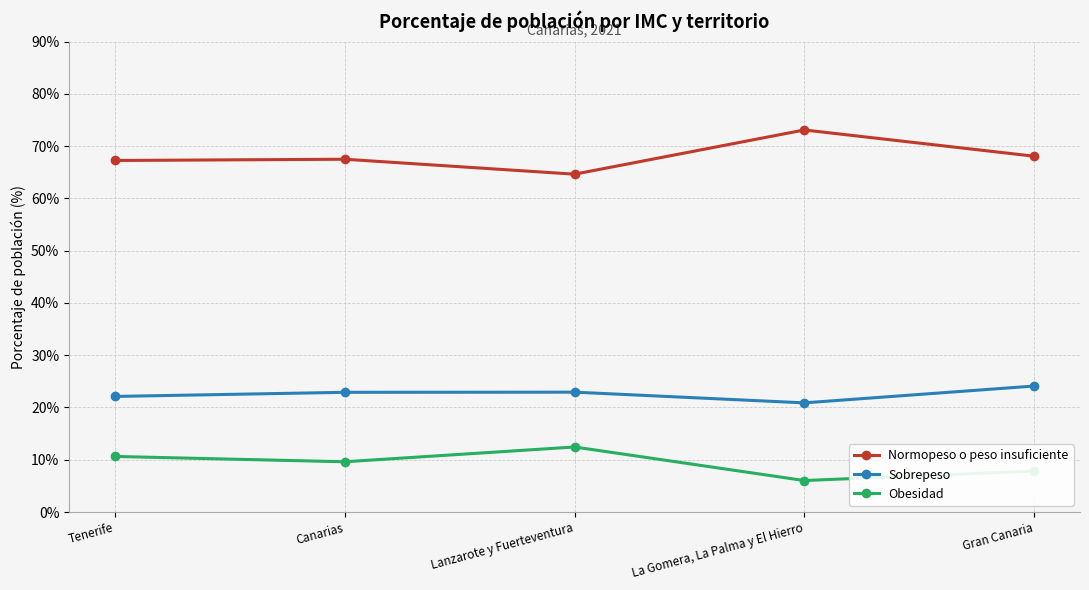

True or false: Obesidad and Sobrepeso intersect in this chart.

False